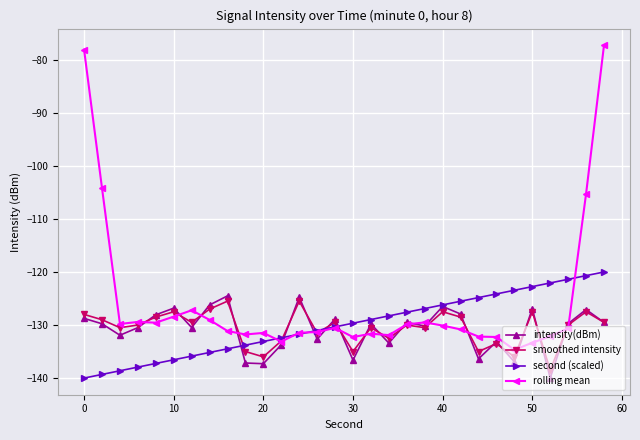

Which series has the largest total across all categories?

rolling mean